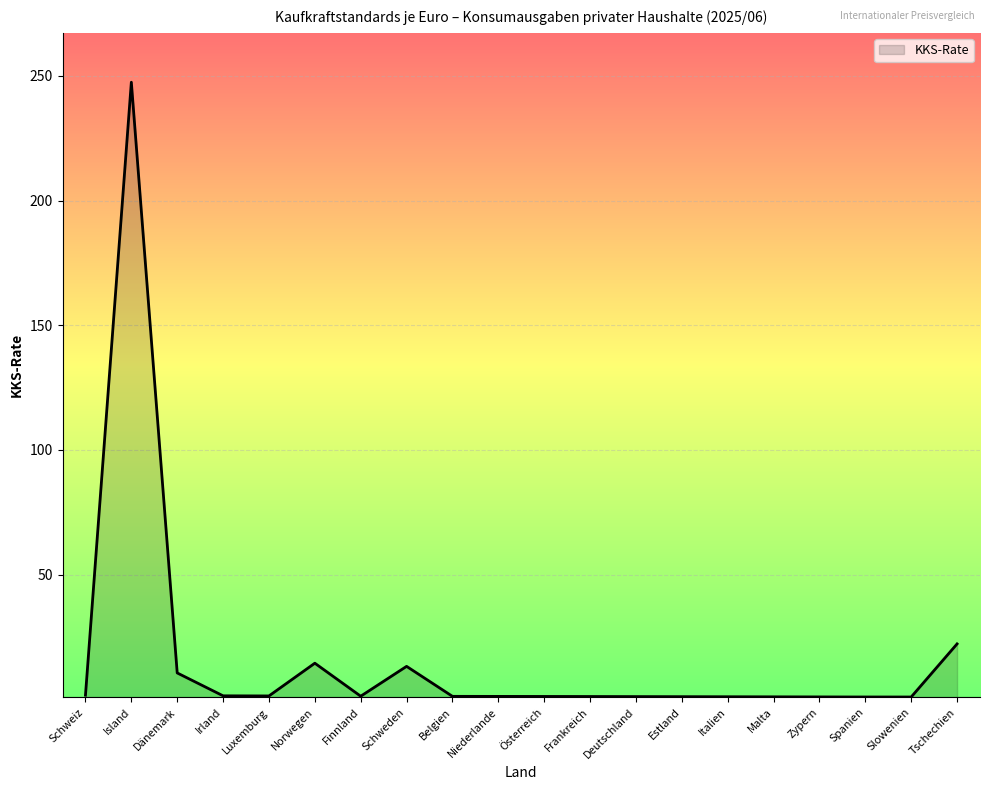

What is the difference between the maximum and minimum values?

246.6